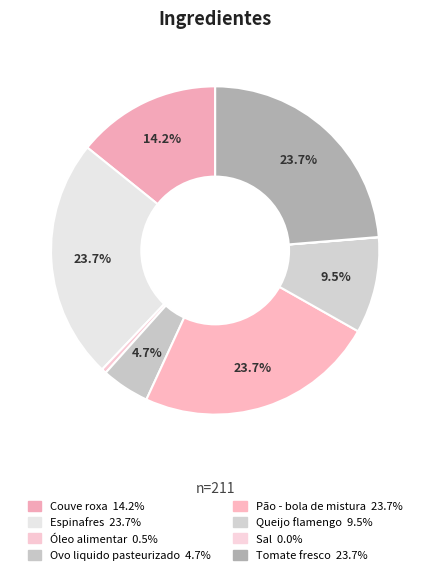

How many segments does this pie chart have?

8